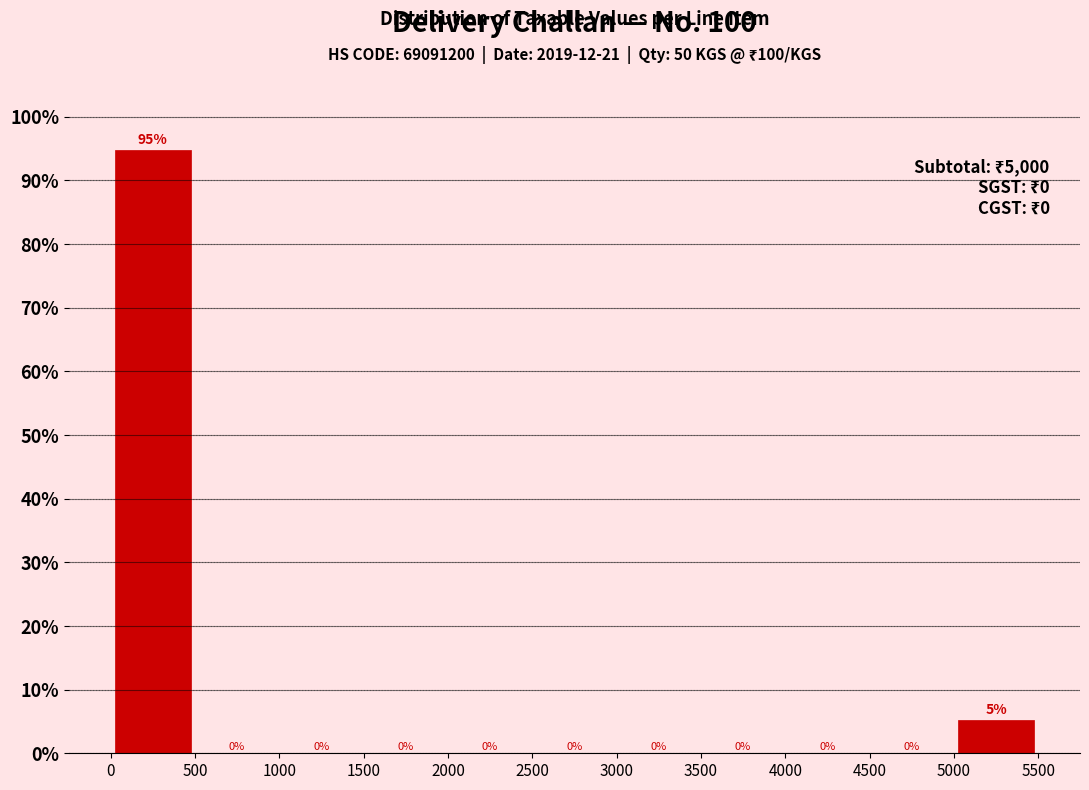

Which range on the x-axis has the tallest bar?

0 to 500